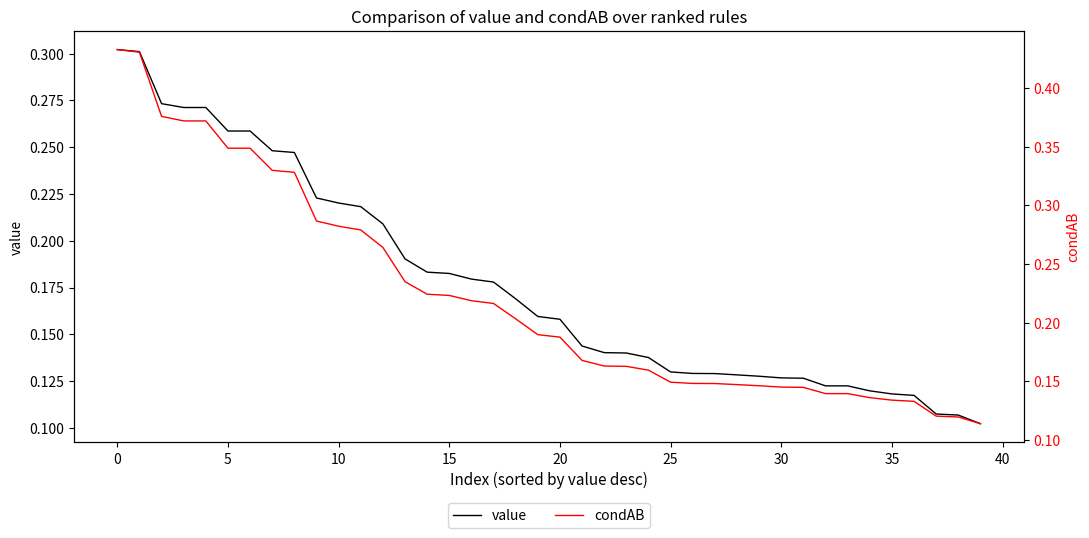

Between −5 and 5, which is larger?

−5